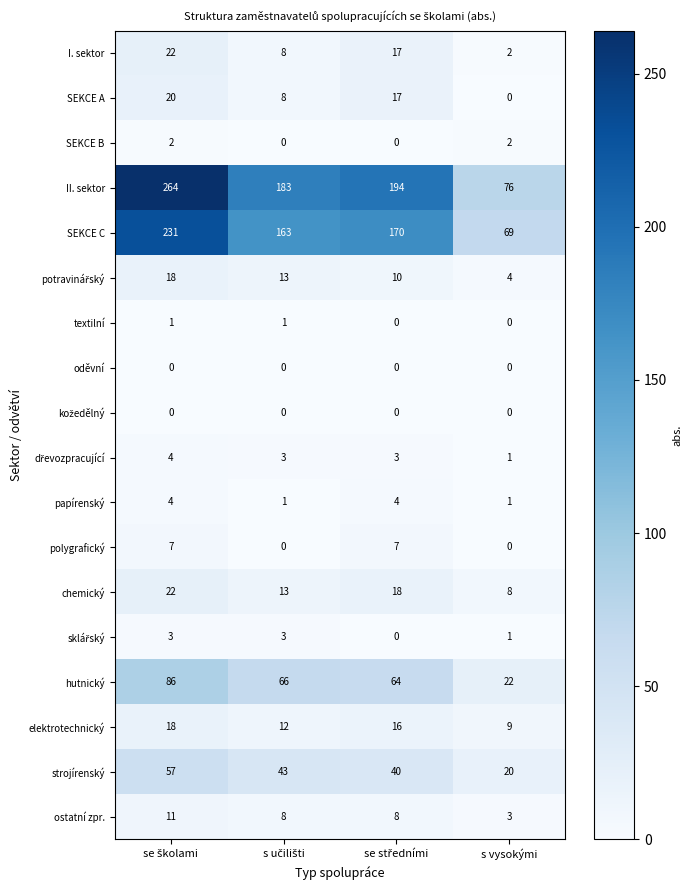

What is the average value of the chemický series?

15